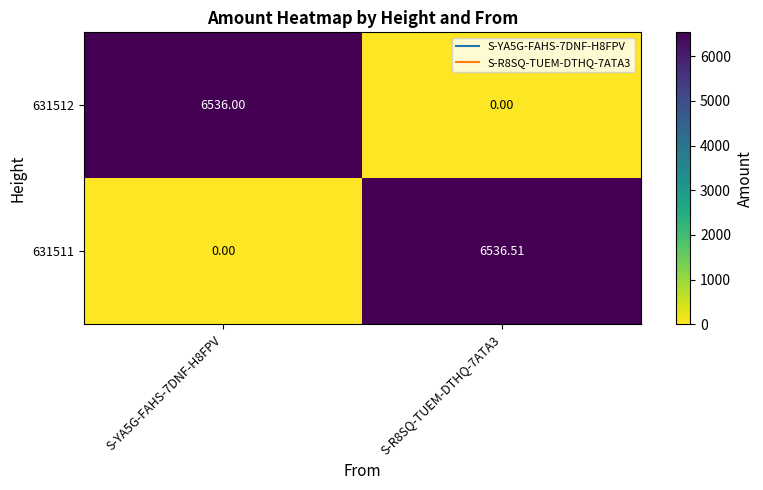

Is the value of 631512 at S-YA5G-FAHS-7DNF-H8FPV greater than the value of 631511 at S-YA5G-FAHS-7DNF-H8FPV?

Yes